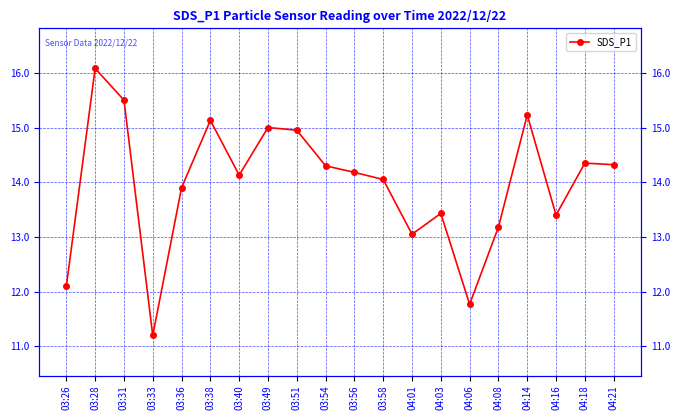

What is the sum of all values?

279.2